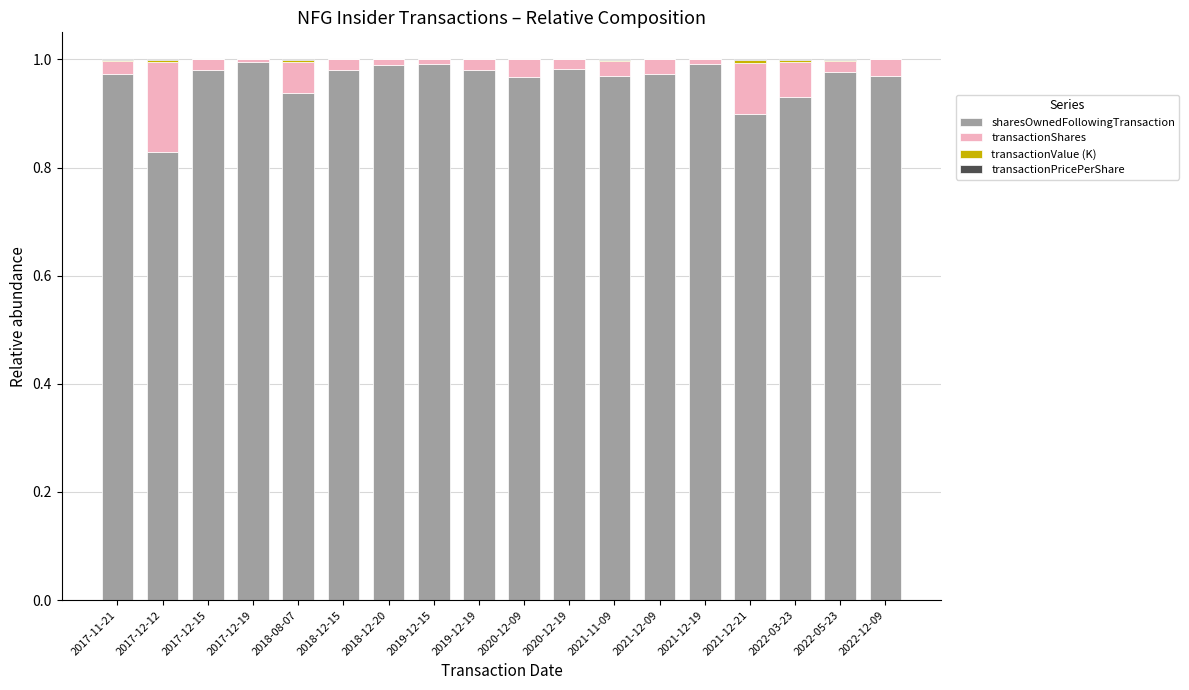

Is it true that sharesOwnedFollowingTransaction equals 1.0 at 2019-12-15?

True